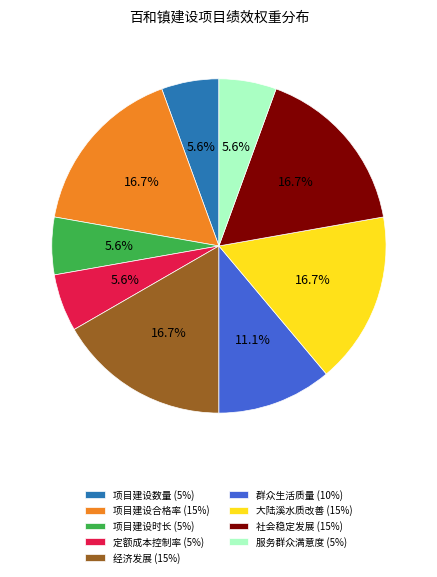

Approximately how many times larger is the value at 项目建设数量 (5%) compared to 大陆溪水质改善 (15%)?

0.3